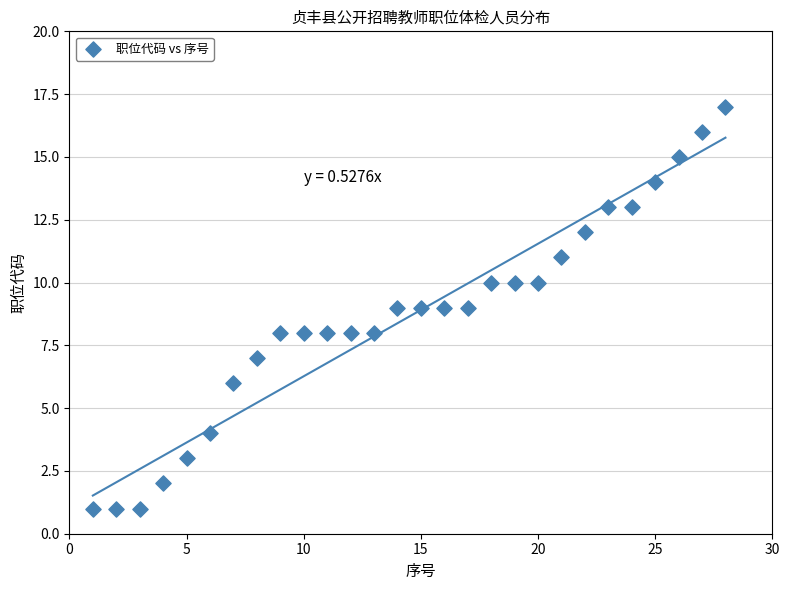

What is the range of Y values (max minus min)?

16